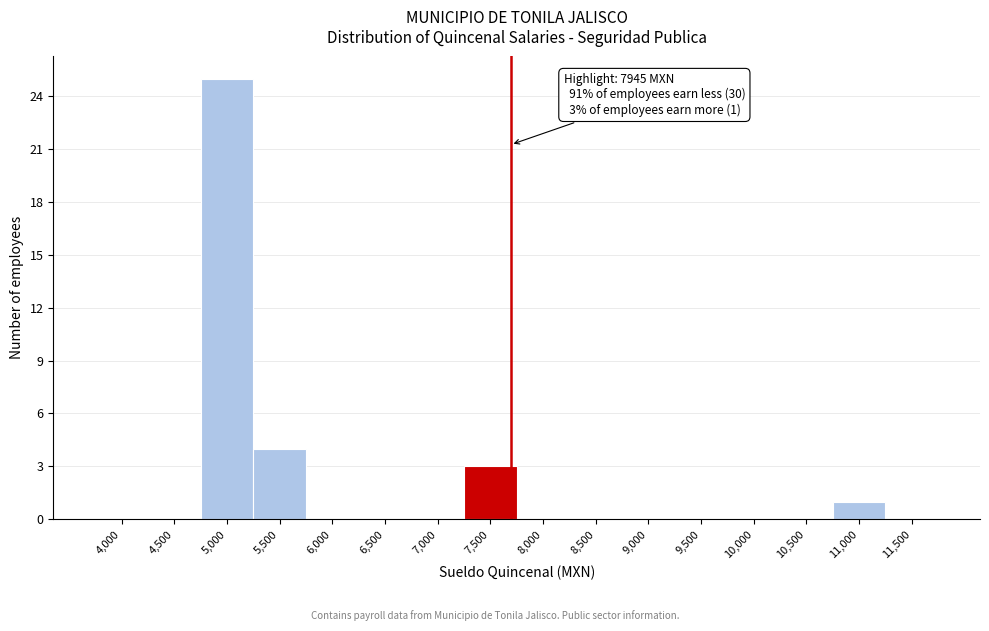

Reading left to right, extract all data points from this chart.

4,000=0	4,500=0	5,000=25	5,500=4	6,000=0	6,500=0	7,000=0	7,500=3	8,000=0	8,500=0	9,000=0	9,500=0	10,000=0	10,500=0	11,000=1	11,500=0